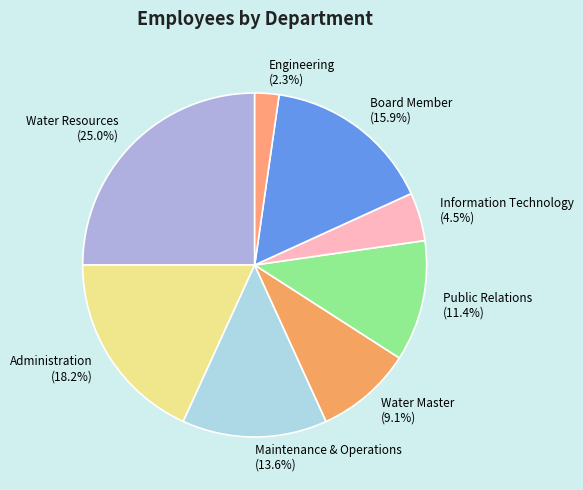

To the nearest percent, what is the average slice percentage?

12%